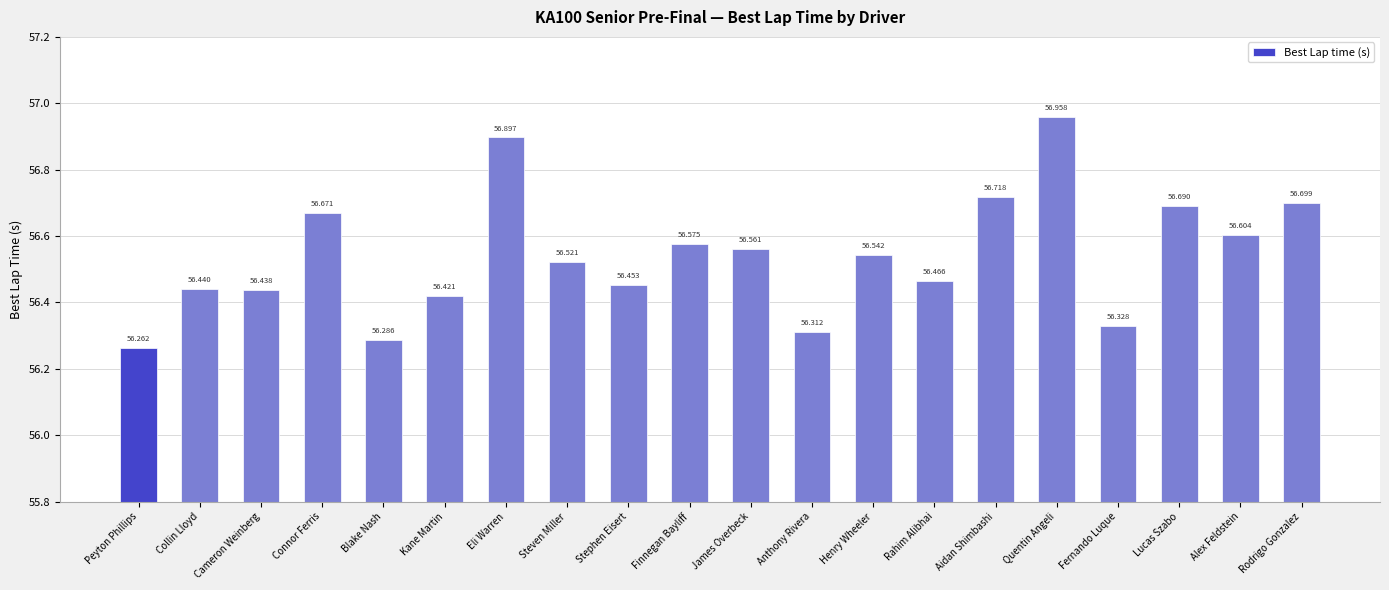

Reading left to right, list all the values displayed in this chart.

Peyton Phillips=56.3	Collin Lloyd=56.4	Cameron Weinberg=56.4	Connor Ferris=56.7	Blake Nash=56.3	Kane Martin=56.4	Eli Warren=56.9	Steven Miller=56.5	Stephen Eisert=56.5	Finnegan Bayliff=56.6	James Overbeck=56.6	Anthony Rivera=56.3	Henry Wheeler=56.5	Rahim Alibhai=56.5	Aidan Shimbashi=56.7	Quentin Angeli=57.0	Fernando Luque=56.3	Lucas Szabo=56.7	Alex Feldstein=56.6	Rodrigo Gonzalez=56.7